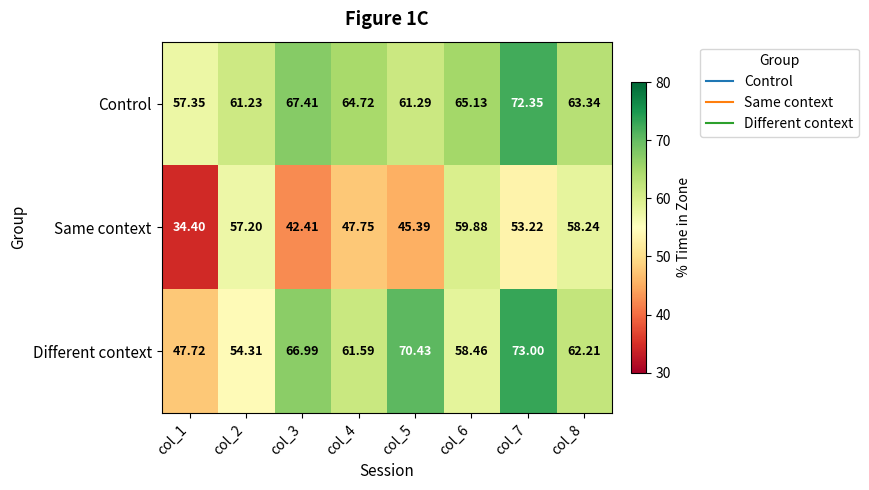

Between col_5 and col_7, which series saw the biggest shift?

Control